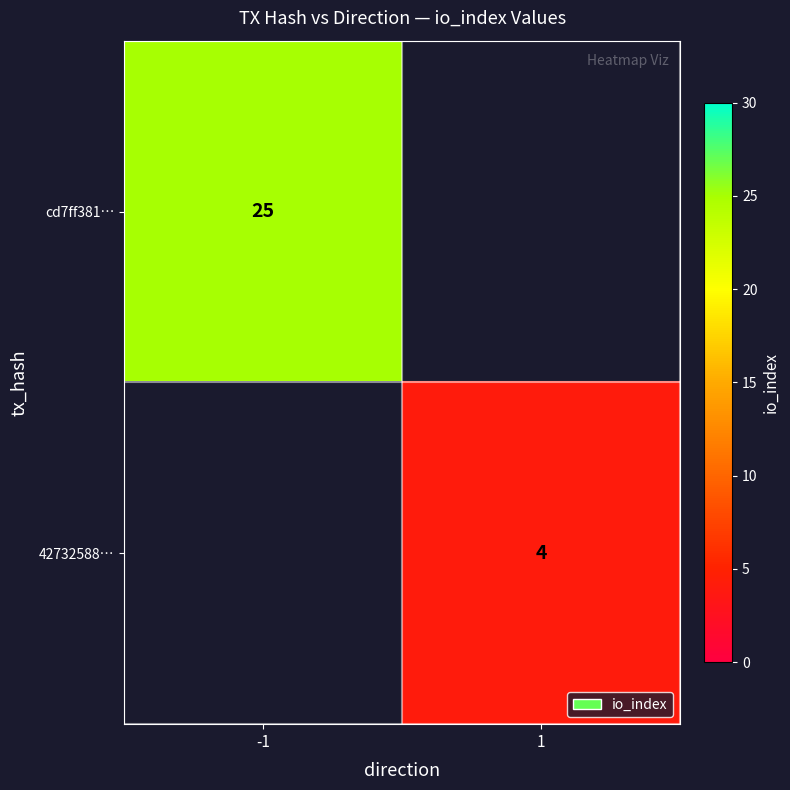

The 42732588… series shows 4 at 1. True or false?

True